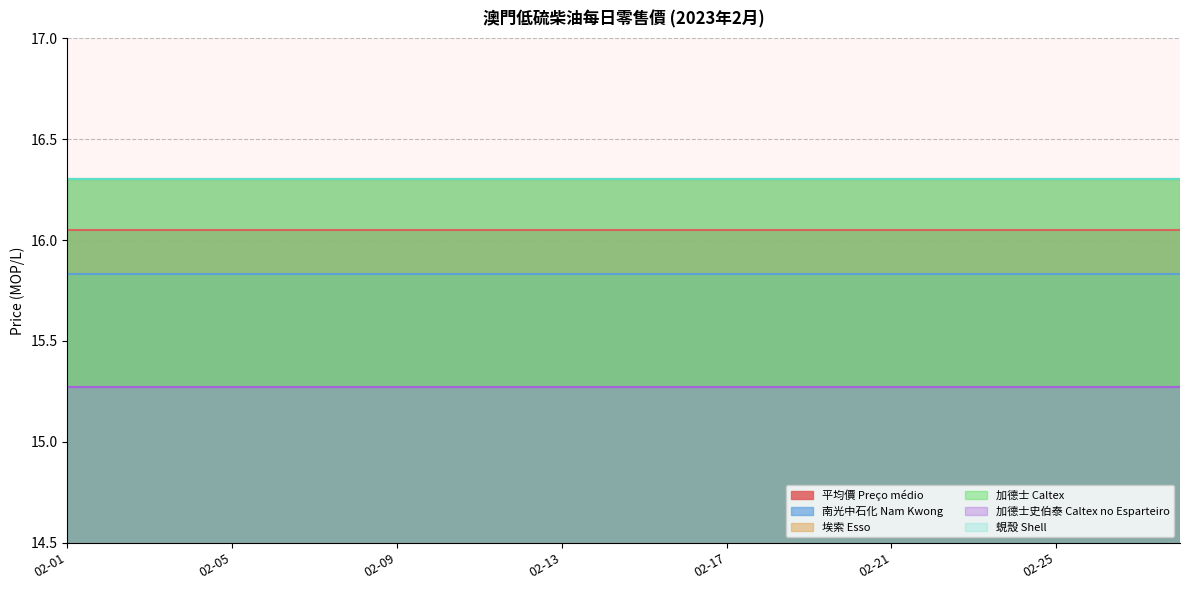

At 02-05, list the series in order from largest to smallest.

埃索 Esso, 加德士 Caltex, 蜆殼 Shell, 平均價 Preço médio, 南光中石化 Nam Kwong, 加德士史伯泰 Caltex no Esparteiro